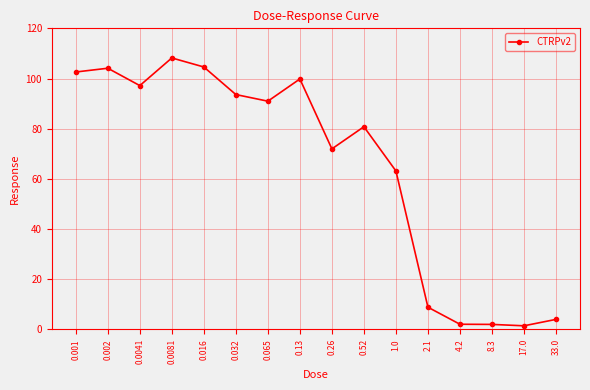

What is the average value?

64.7